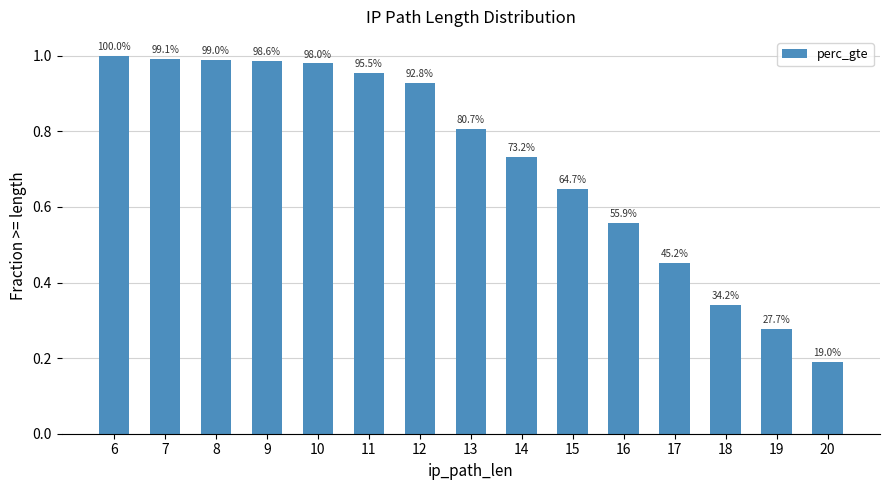

What is the difference between the maximum and minimum values?

0.8